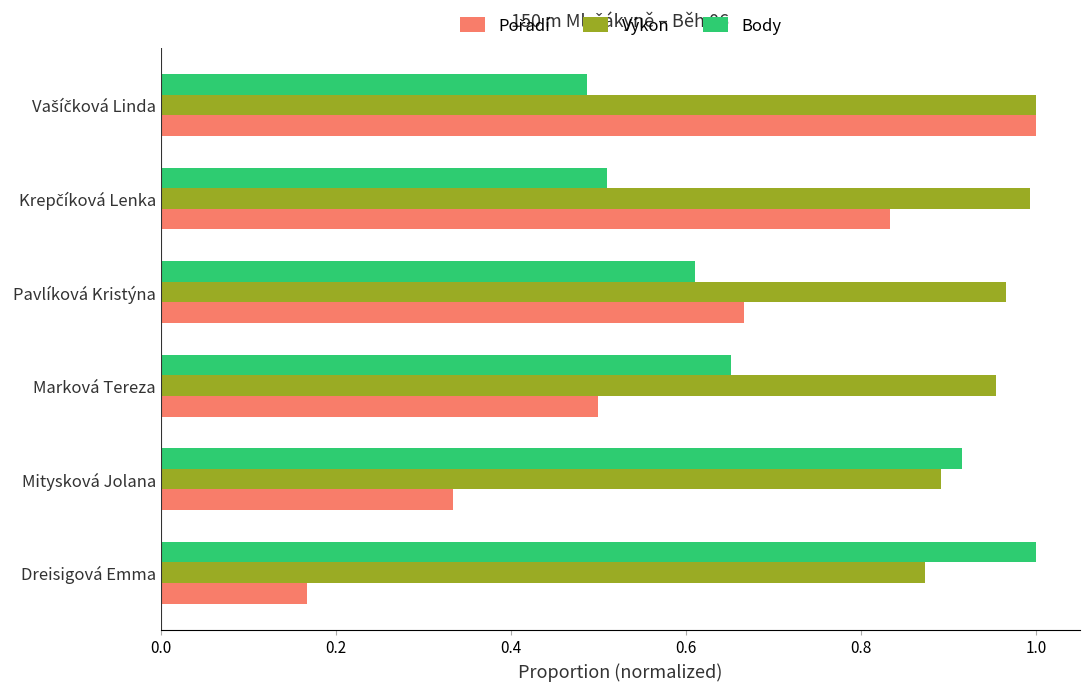

What is the difference between the second highest and second lowest values in the Body series?

0.4